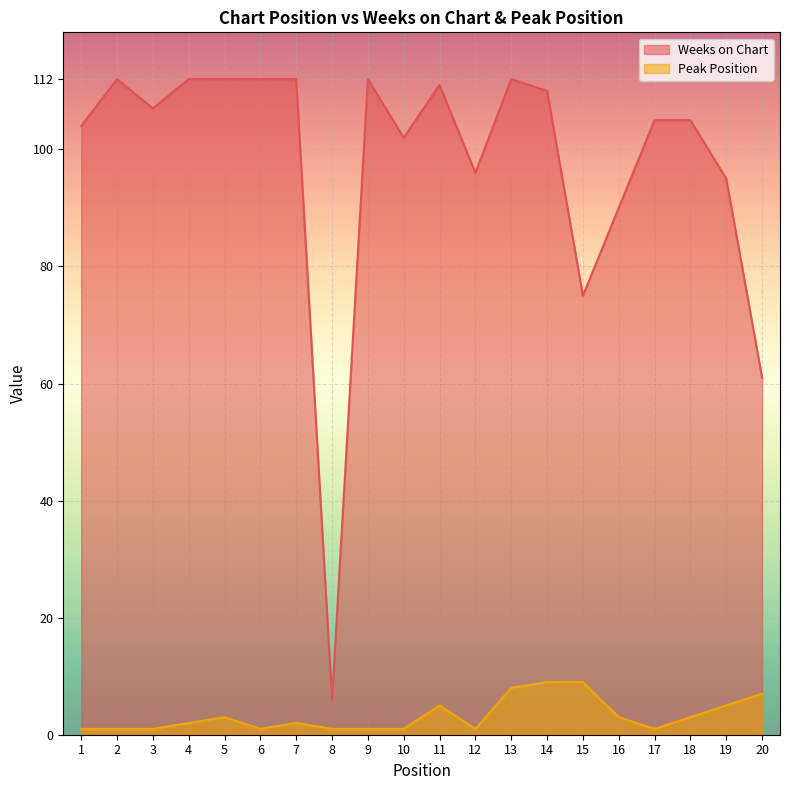

True or false: Weeks on Chart and Peak Position cross at least once.

False